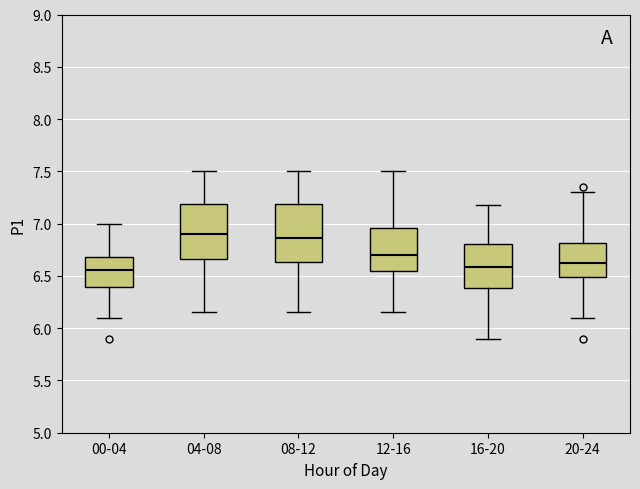

Reading left to right, read every box against the y-axis: the position of its median line, the range the box covers, and the ends of its whiskers. The values are not printed on the chart, so give them approximately, as read against the axis.

00-04: median 6.55, box 6.40 to 6.70, whiskers 6.10 to 7.00
04-08: median 6.90, box 6.65 to 7.20, whiskers 6.15 to 7.50
08-12: median 6.85, box 6.65 to 7.20, whiskers 6.15 to 7.50
12-16: median 6.70, box 6.55 to 6.95, whiskers 6.15 to 7.50
16-20: median 6.60, box 6.40 to 6.80, whiskers 5.90 to 7.20
20-24: median 6.65, box 6.50 to 6.80, whiskers 6.10 to 7.30